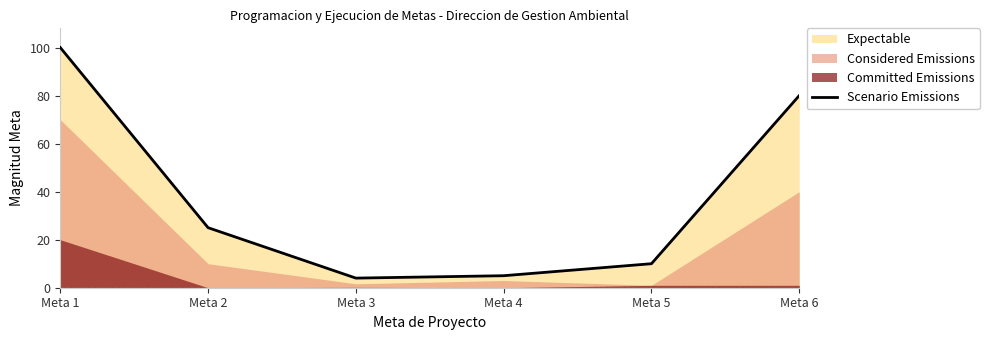

What is the difference between the maximum and minimum values?

96